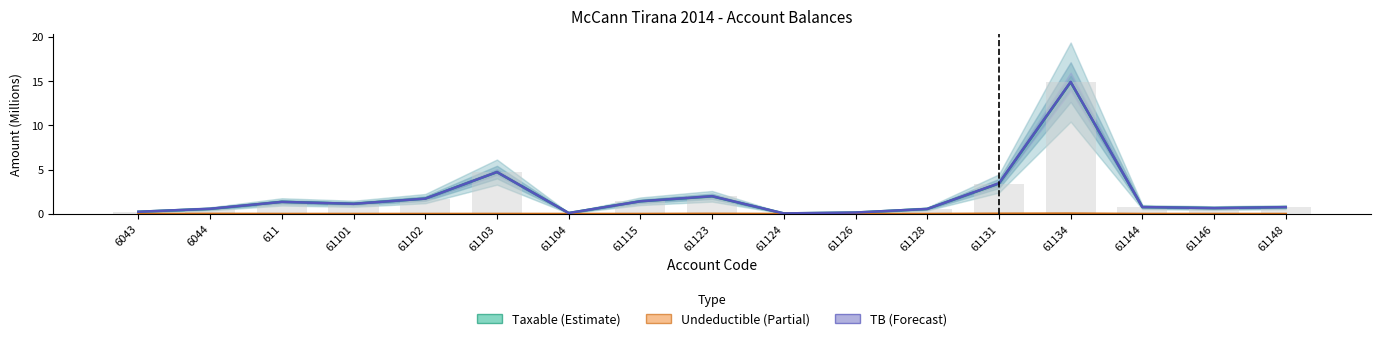

What is the label of the 16th bar from the right?

6044